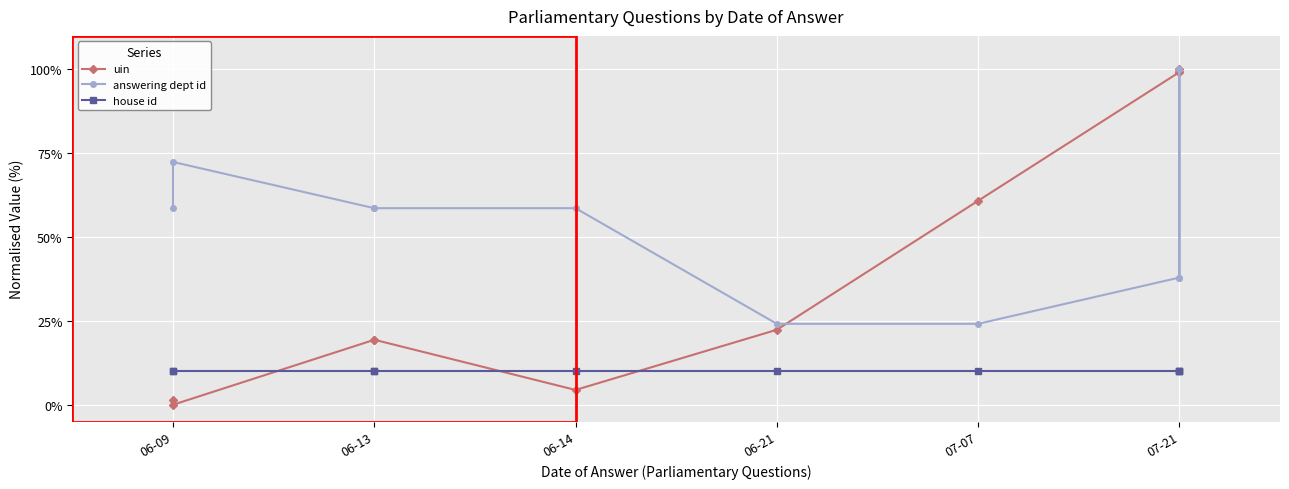

Reading left to right, extract all data points from this chart.

uin: 1.5	0.0	19.4	19.4	4.4	22.4	60.8	99.2	99.1	100.0
answering dept id: 58.6	72.4	58.6	58.6	58.6	24.1	24.1	37.9	100.0	37.9
house id: 10.0	10.0	10.0	10.0	10.0	10.0	10.0	10.0	10.0	10.0